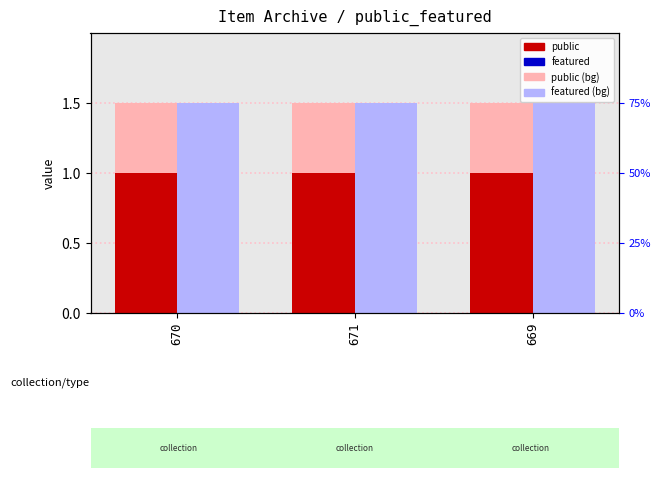

Reading left to right, extract all data points from this chart.

public: 1	1	1
featured: 0	0	0